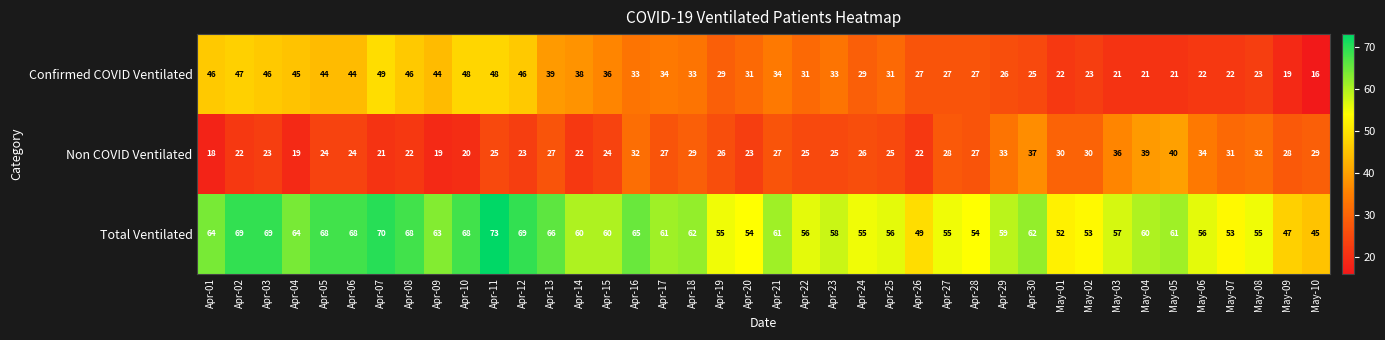

Is the value of Total Ventilated at Apr-18 greater than the value of Non COVID Ventilated at Apr-10?

Yes